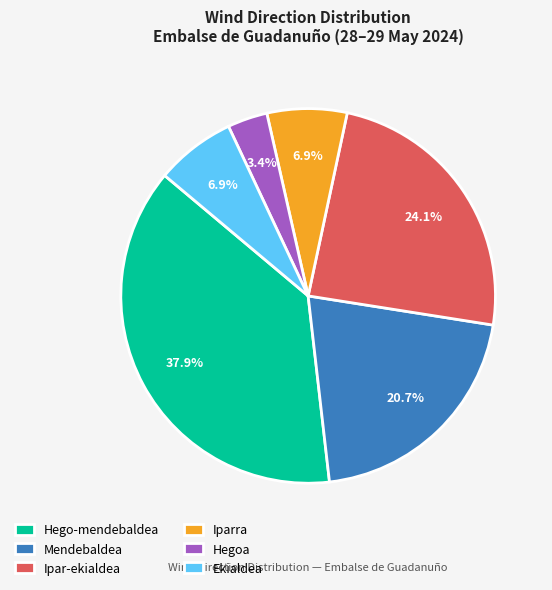

How many segments does this pie chart have?

6